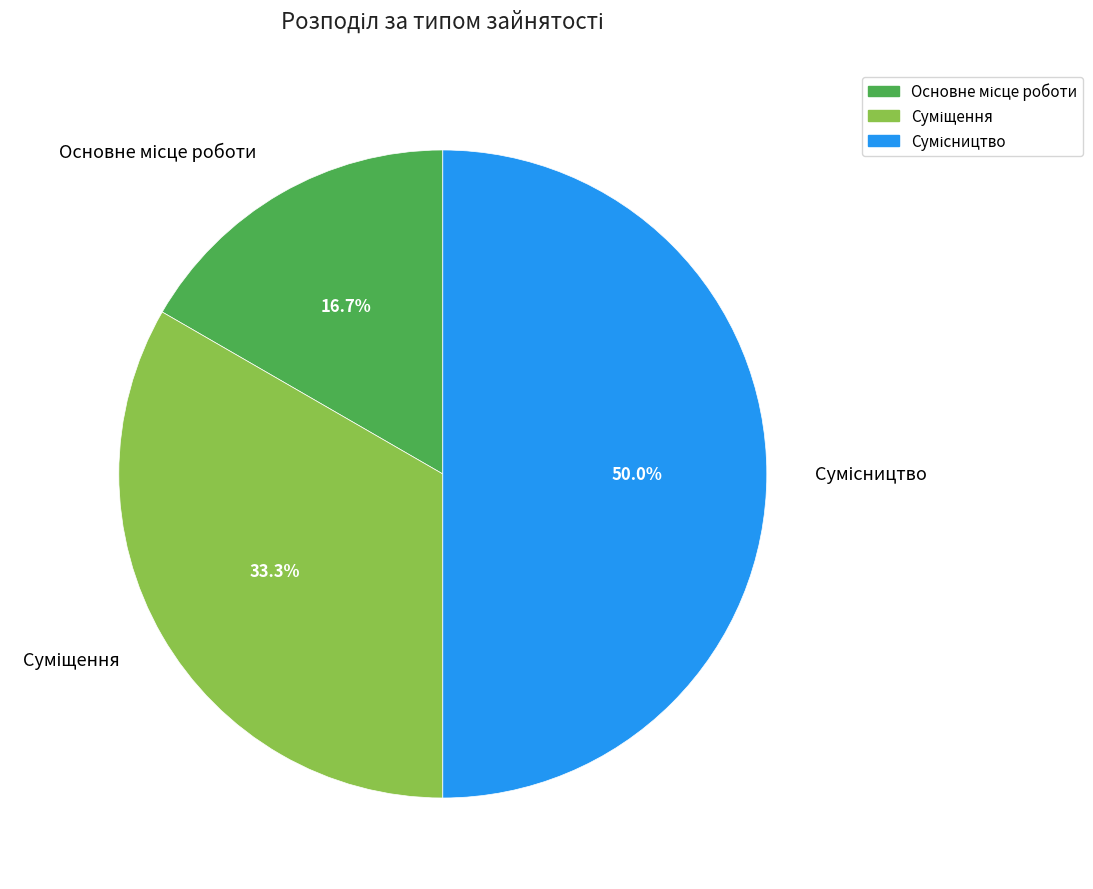

To the nearest percent, what is the average slice percentage?

33%